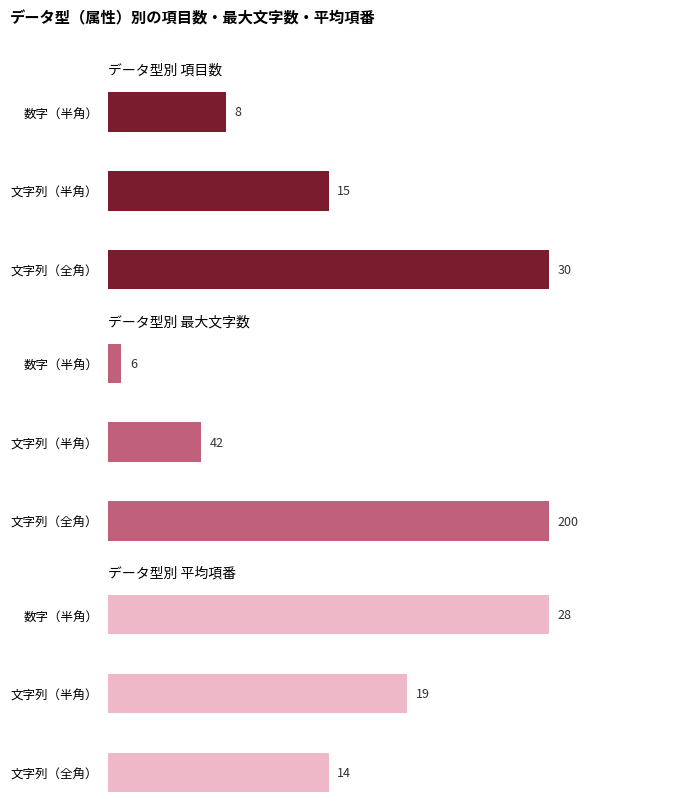

What is the difference between the データ型別 項目数 values at 数字（半角） and 文字列（半角）?

7